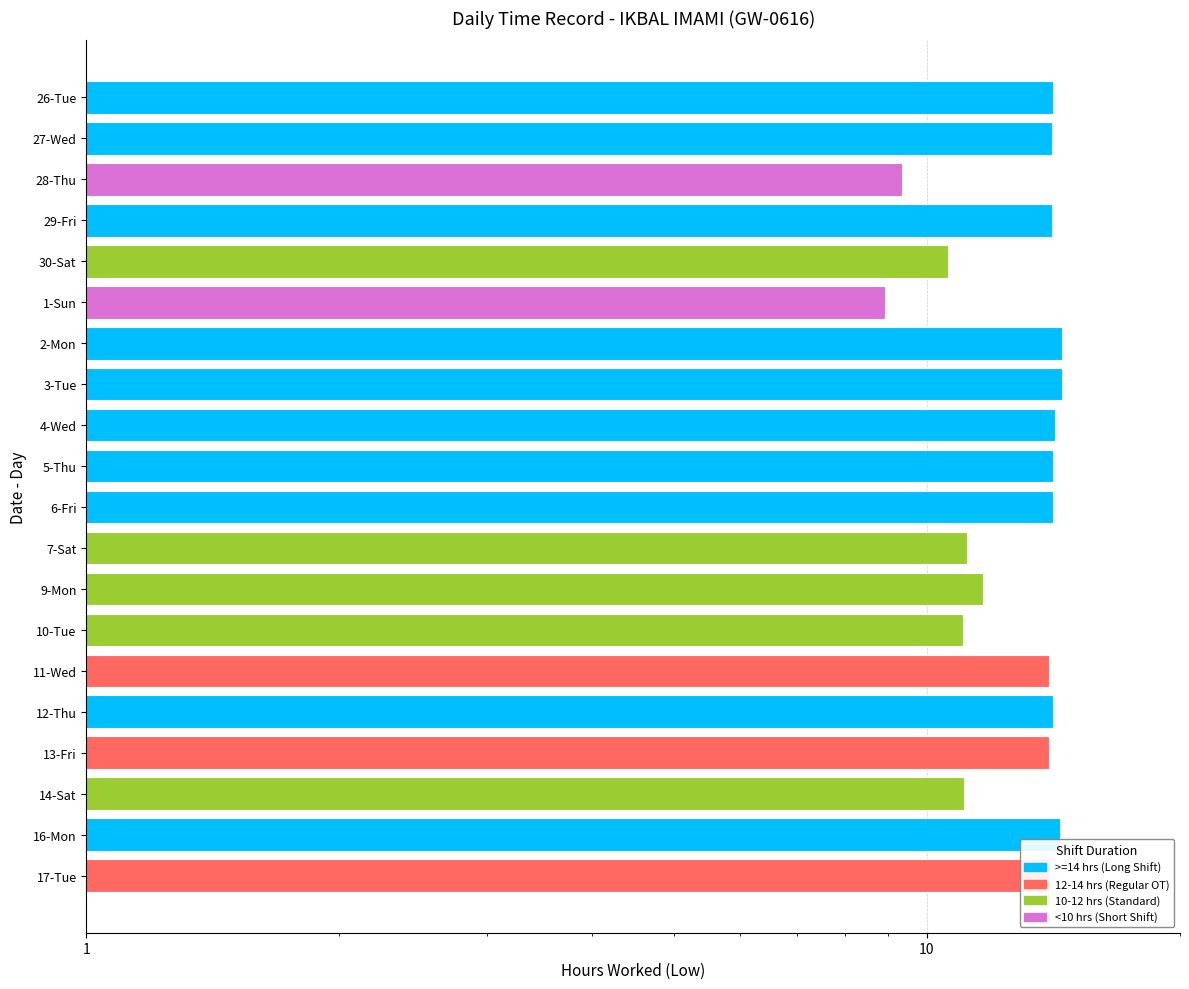

What is the difference between the second highest and second lowest values?

5.1